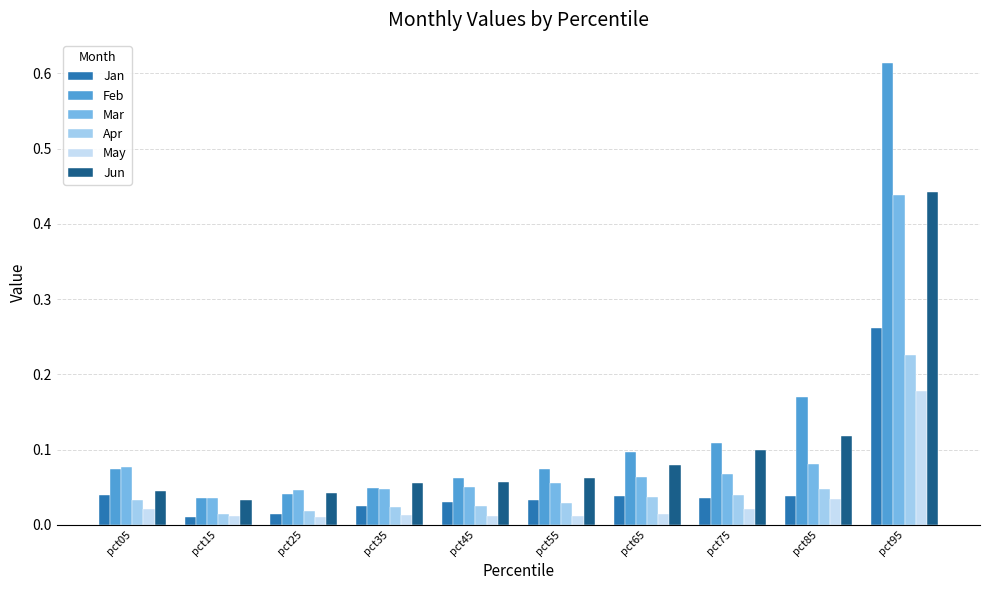

Which category has the highest value across all series?

pct95